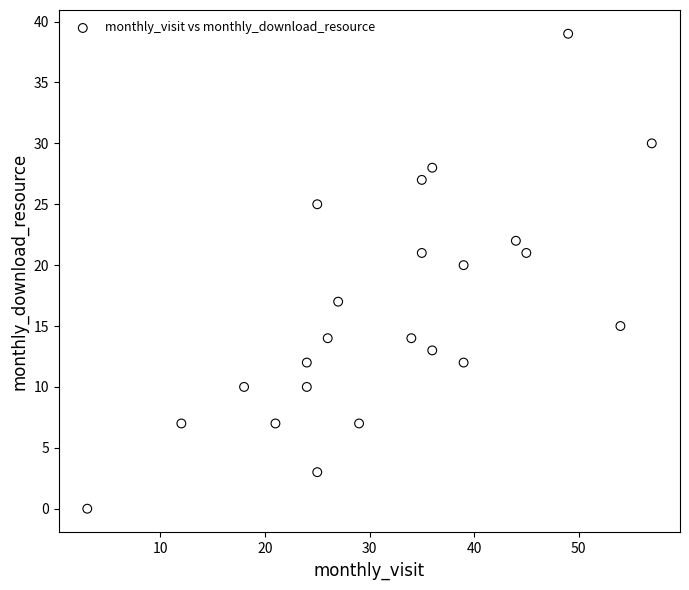

What Y value in the scatter plot is closest to 19?

20